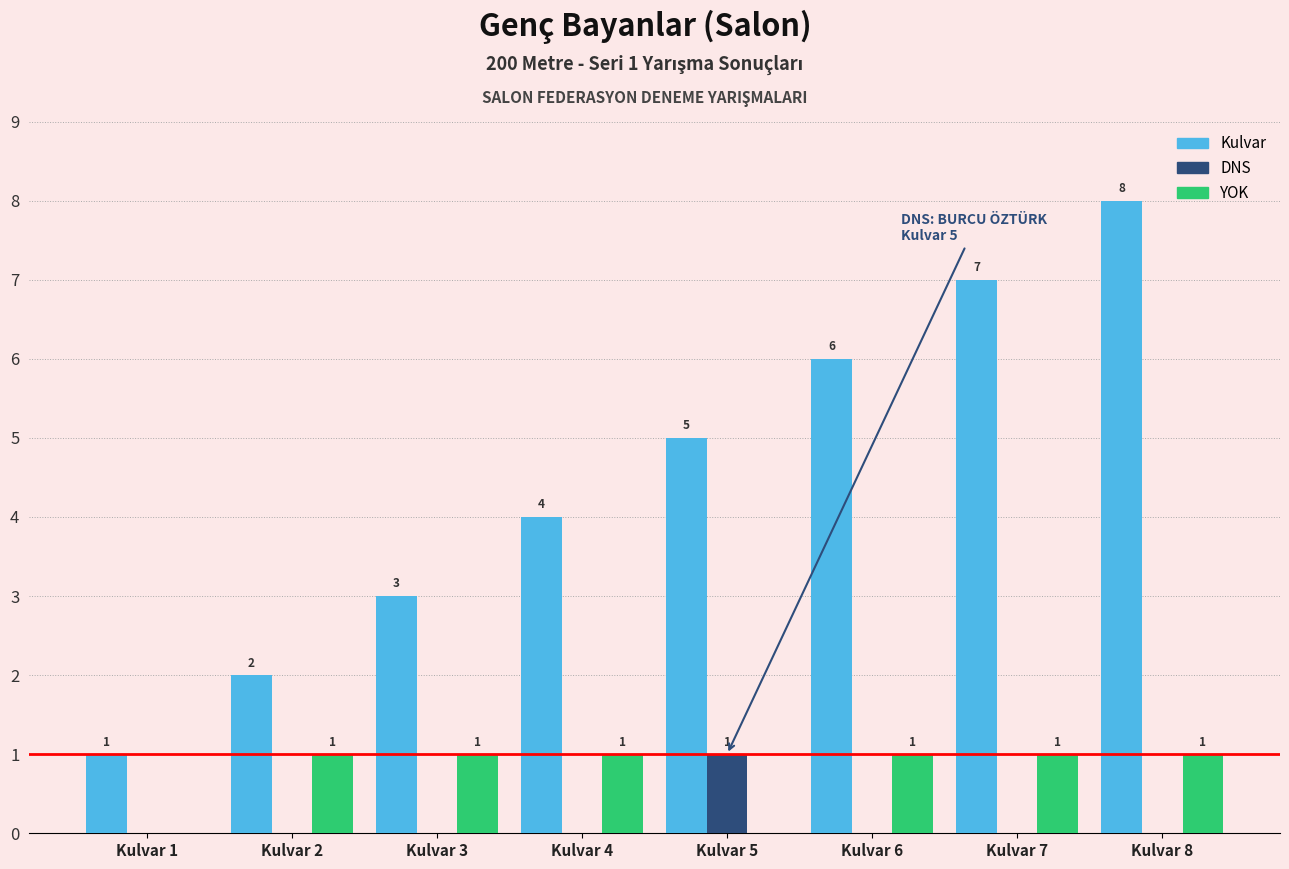

Is the value of Kulvar at Kulvar 8 greater than the value of YOK at Kulvar 1?

Yes